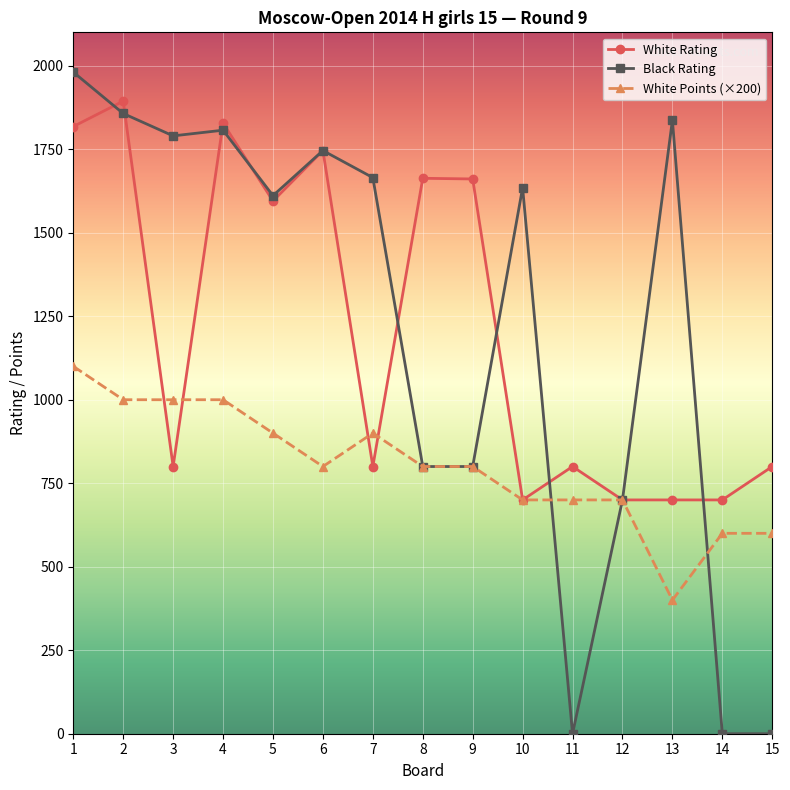

Where is White Rating nearest to the value 1297?

5